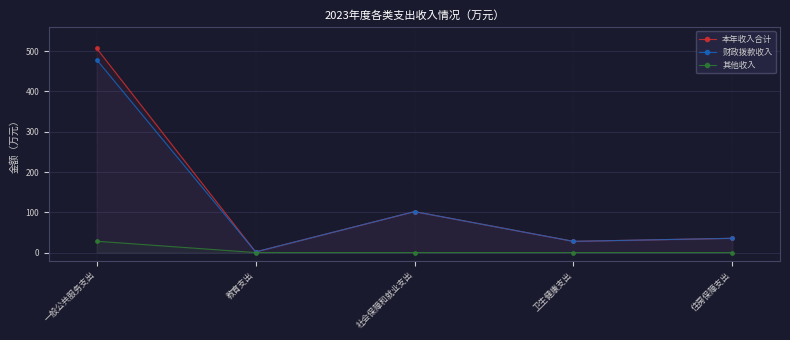

Reading left to right, what are all the values shown in this chart?

本年收入合计: 一般公共服务支出=506.9	教育支出=1.6	社会保障和就业支出=101.7	卫生健康支出=27.8	住房保障支出=35.4
财政拨款收入: 一般公共服务支出=478.8	教育支出=1.6	社会保障和就业支出=101.7	卫生健康支出=27.8	住房保障支出=35.4
其他收入: 一般公共服务支出=28.1	教育支出=0.0	社会保障和就业支出=0.0	卫生健康支出=0.0	住房保障支出=0.0